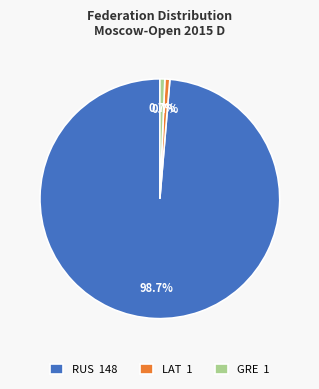

Which has a higher value, GRE 1 or RUS 148?

RUS 148